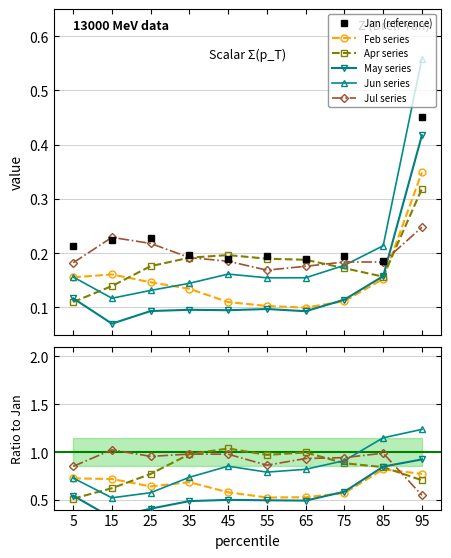

True or false: Apr series has a value of 0.3 at 25.

False